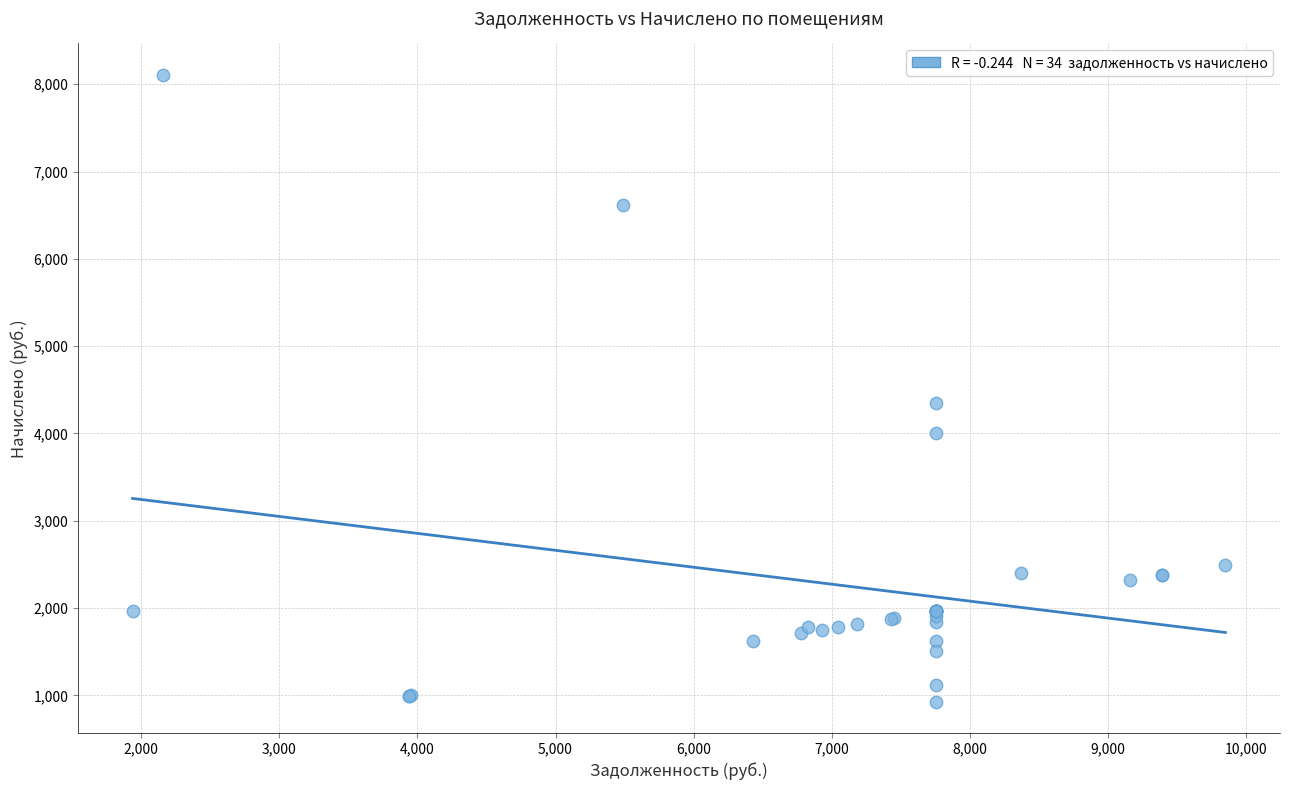

What Y value in the scatter plot is closest to 4518?

4345.4